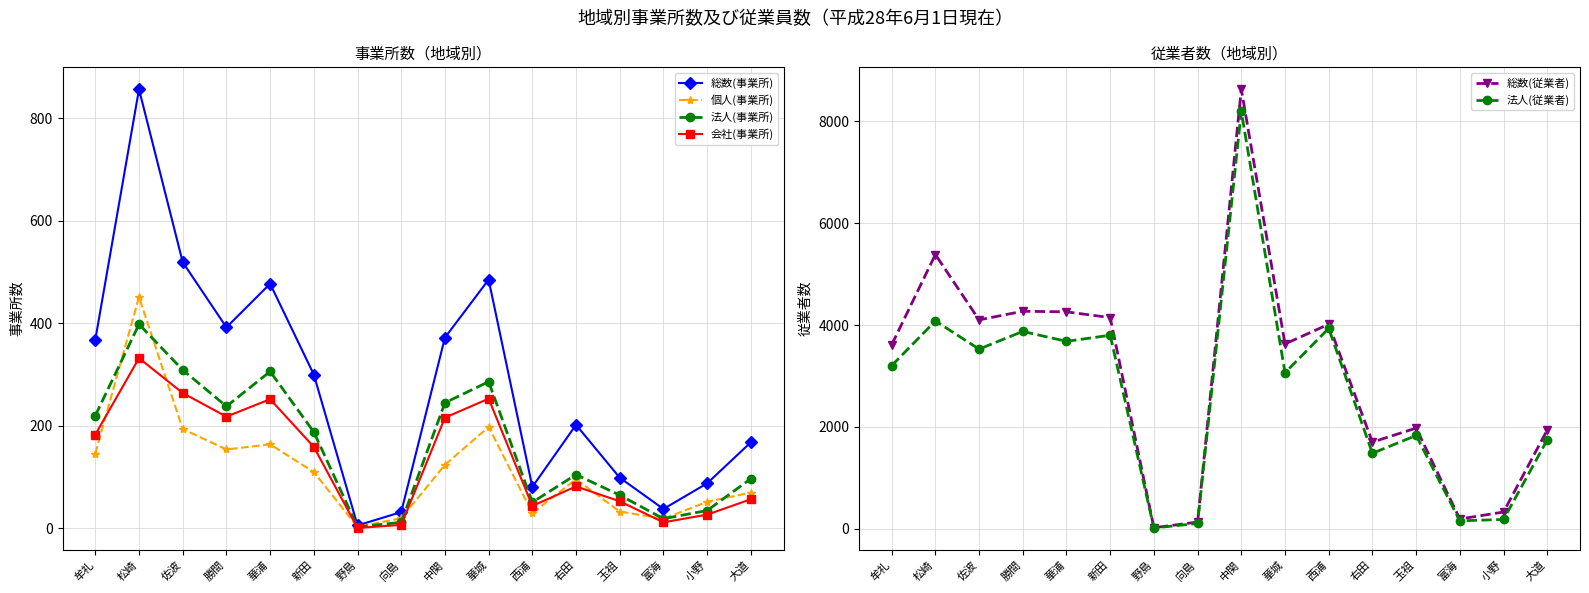

What is the total value across all series at 向島?

308